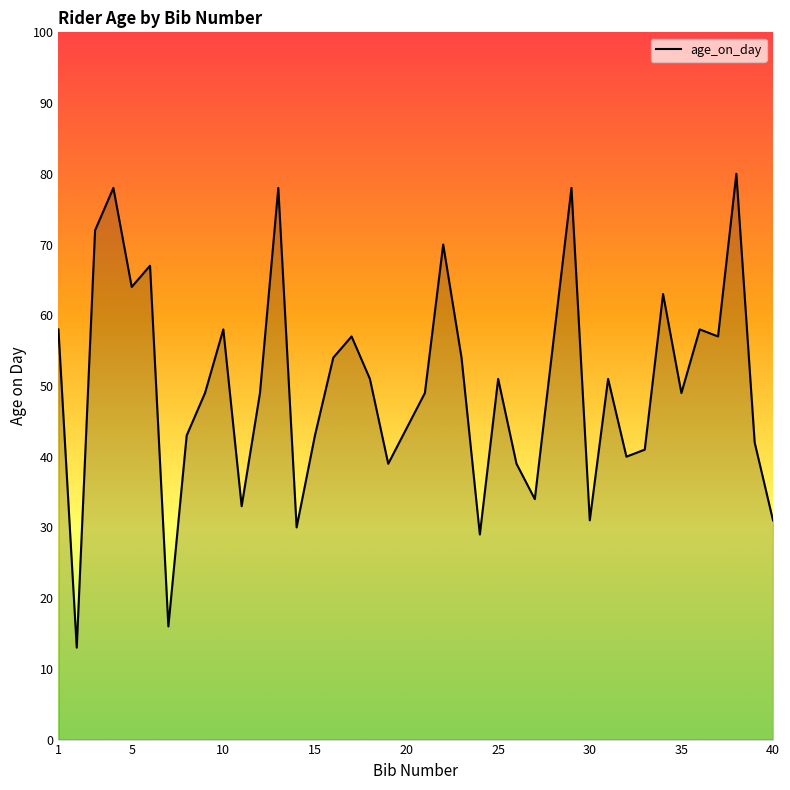

What is the greatest value displayed?

80